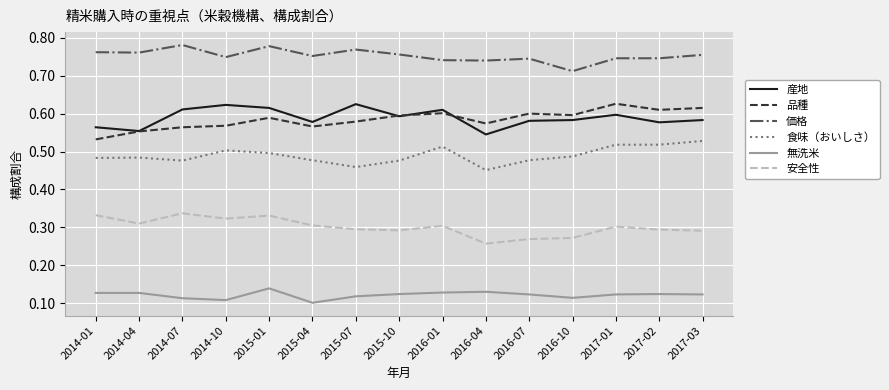

True or false: 安全性 and 品種 cross at least once.

False